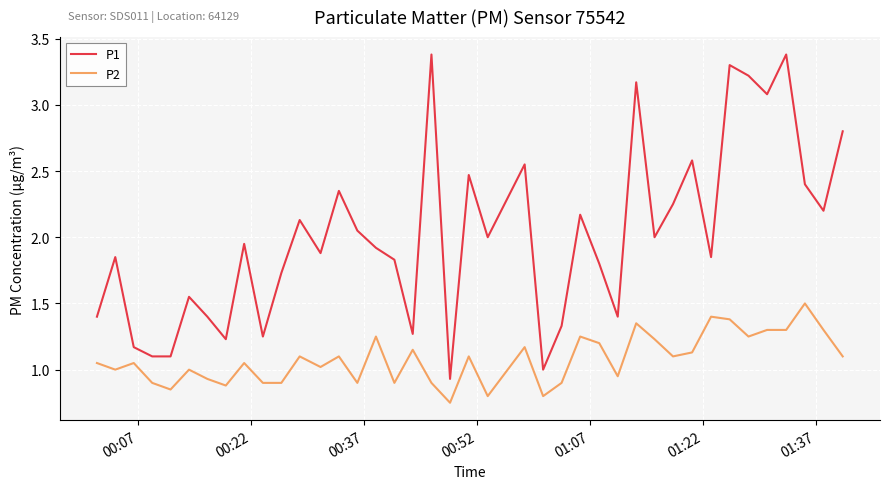

True or false: P1 and P2 intersect in this chart.

False